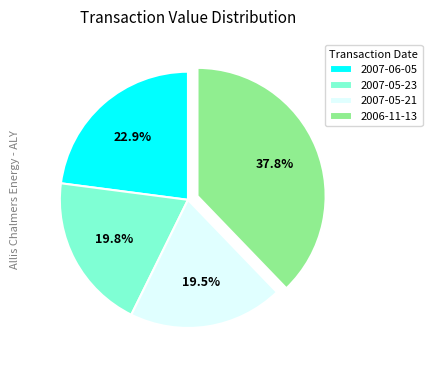

Between 2006-11-13 and 2007-05-23, which is larger?

2006-11-13